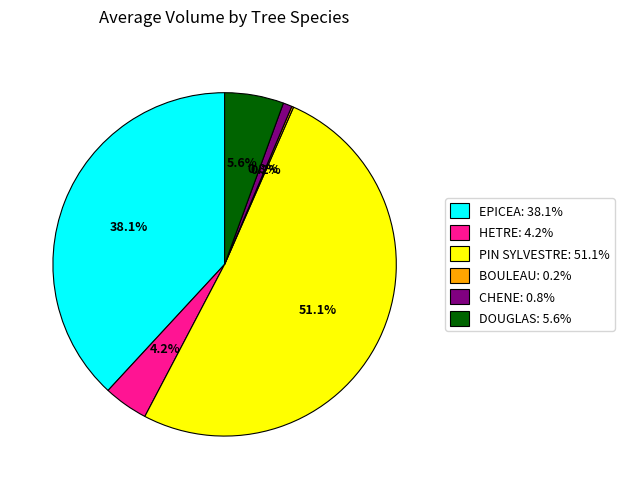

Approximately how many times larger is the value at DOUGLAS compared to HETRE?

1.3